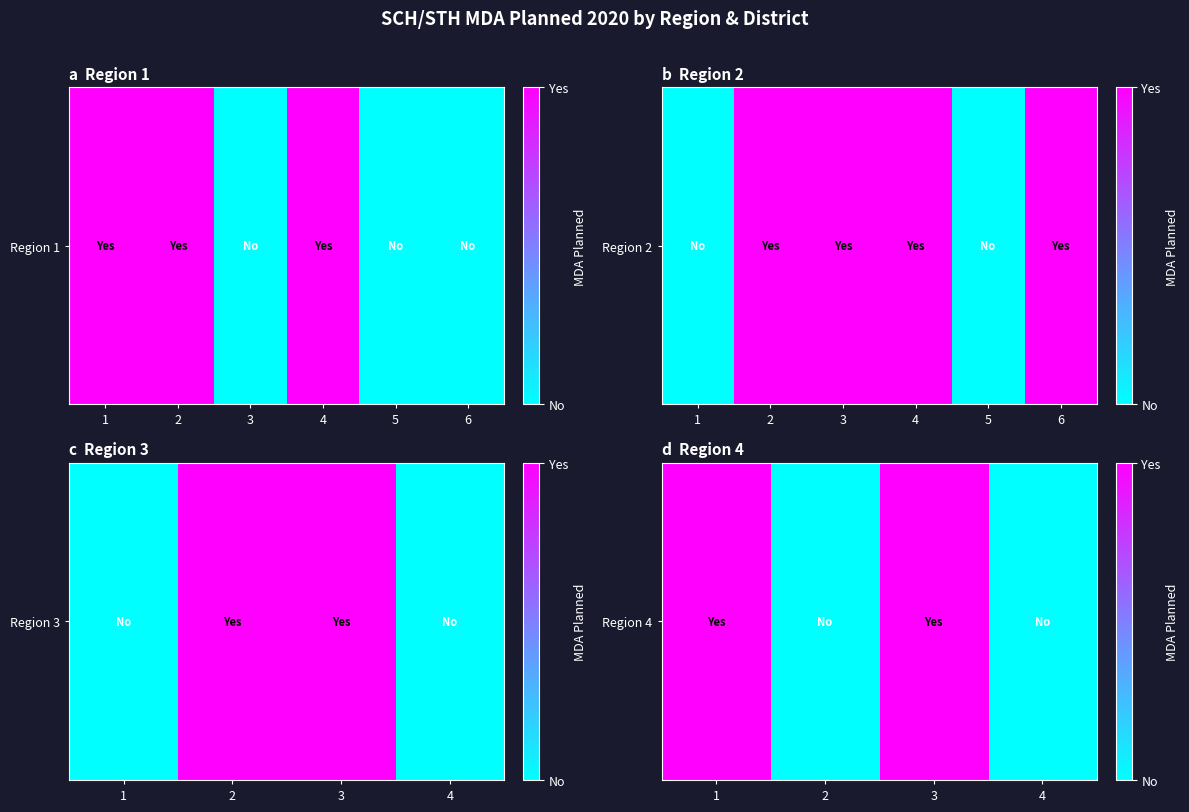

The value at 3 is 1. True or false?

True